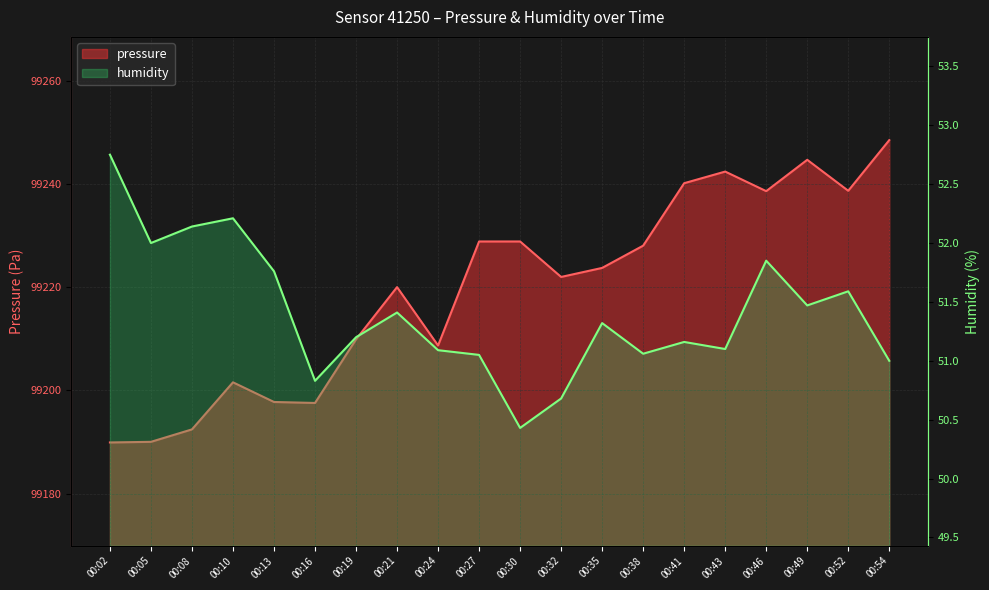

Which series has the largest total across all categories?

pressure